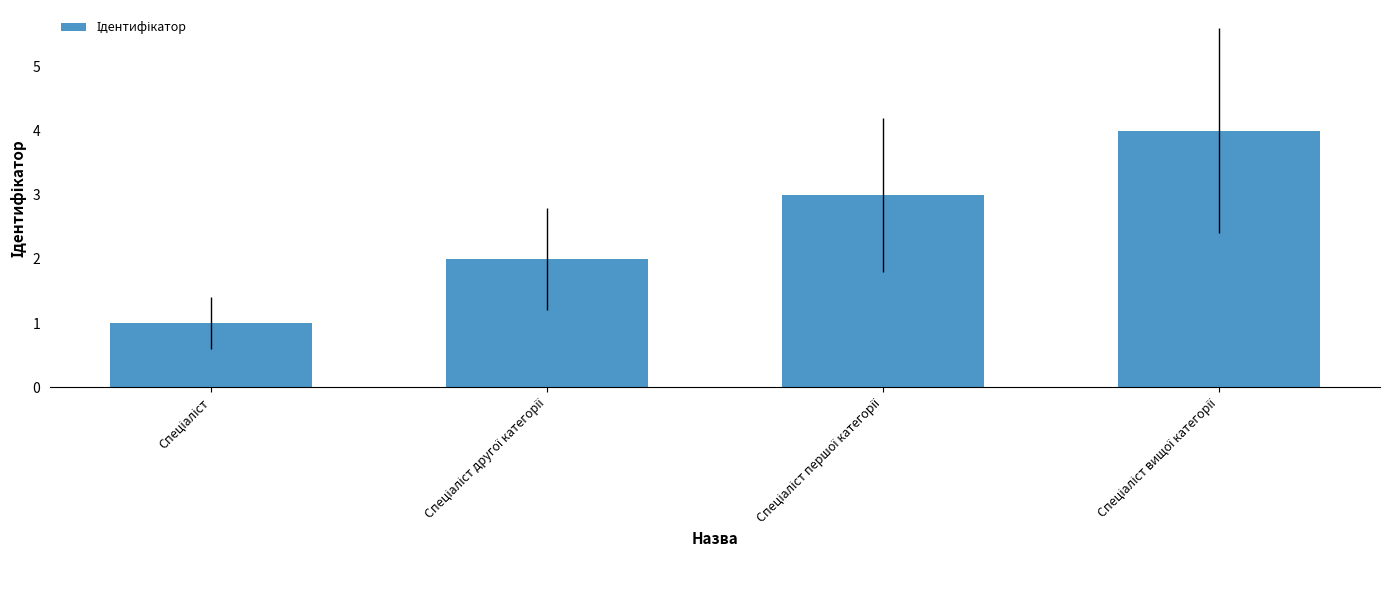

Does the chart contain stacked bars?

No